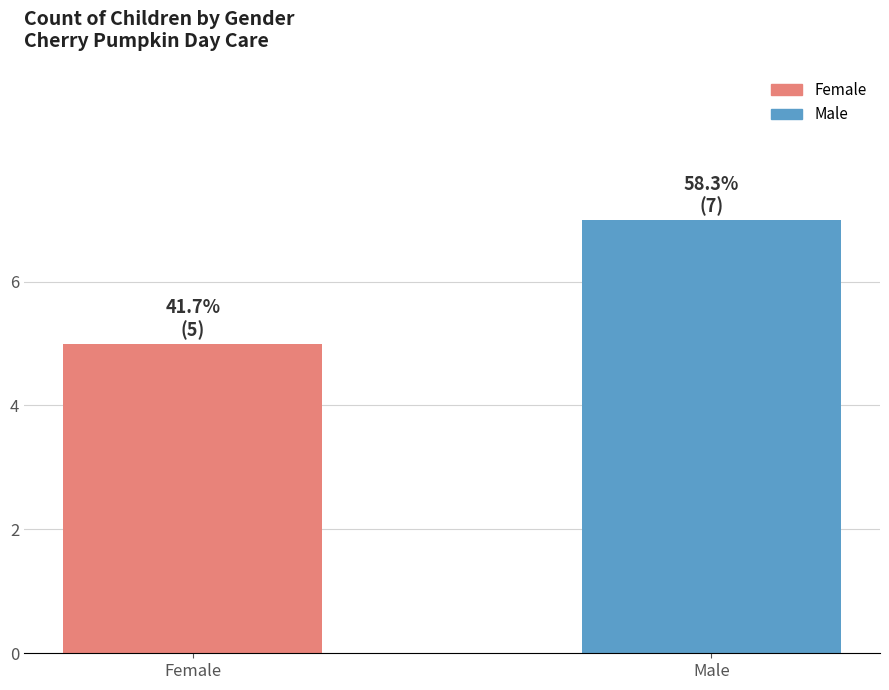

Rank the categories by value from lowest to highest.

Female, Male